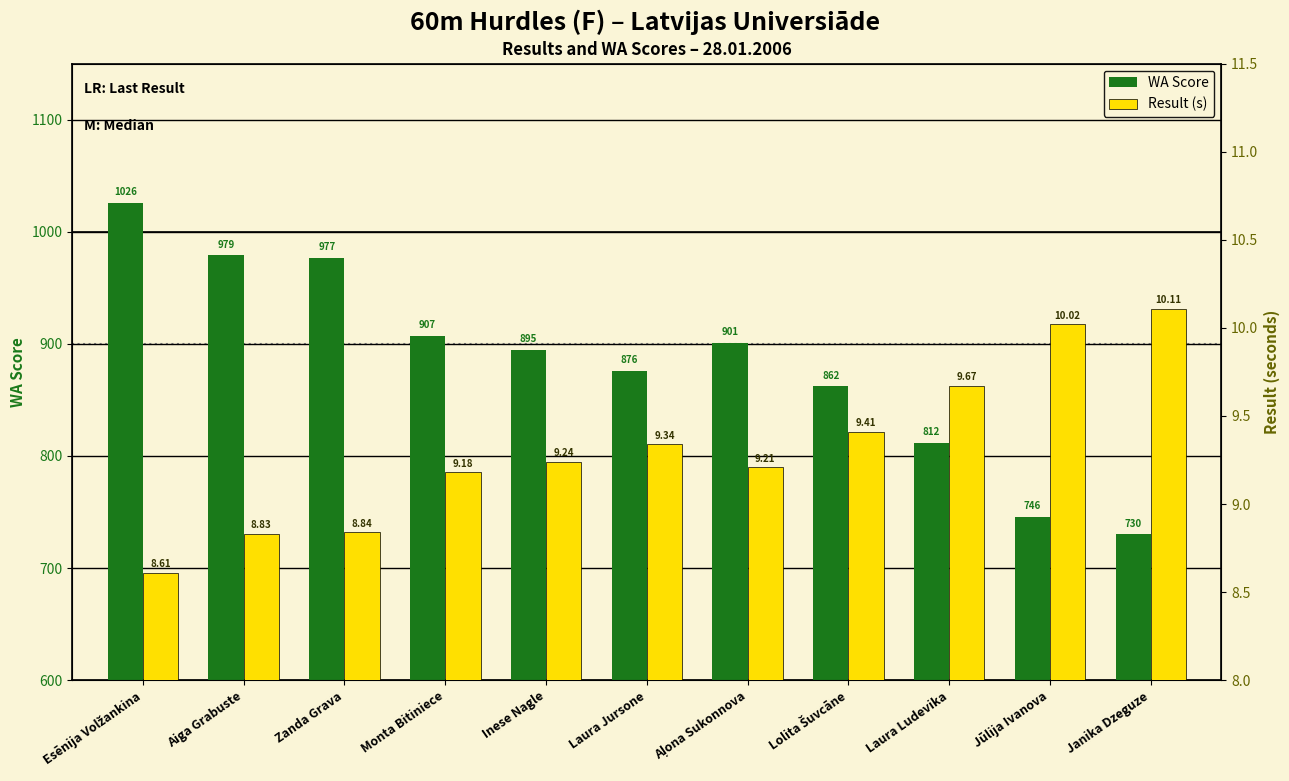

What is the minimum value for Result (s)?

8.6